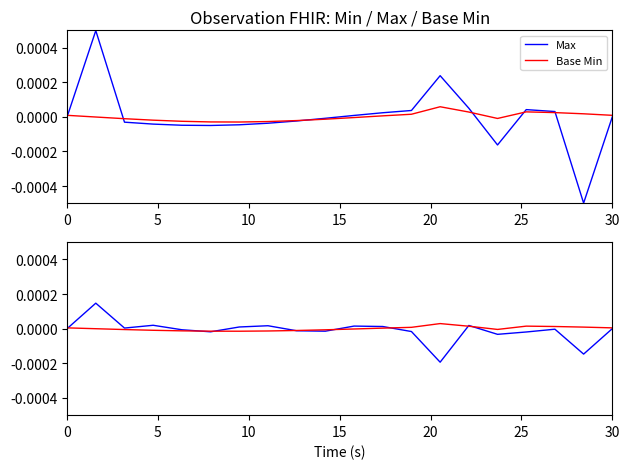

How many intersections are there between Min and Base Min?

4